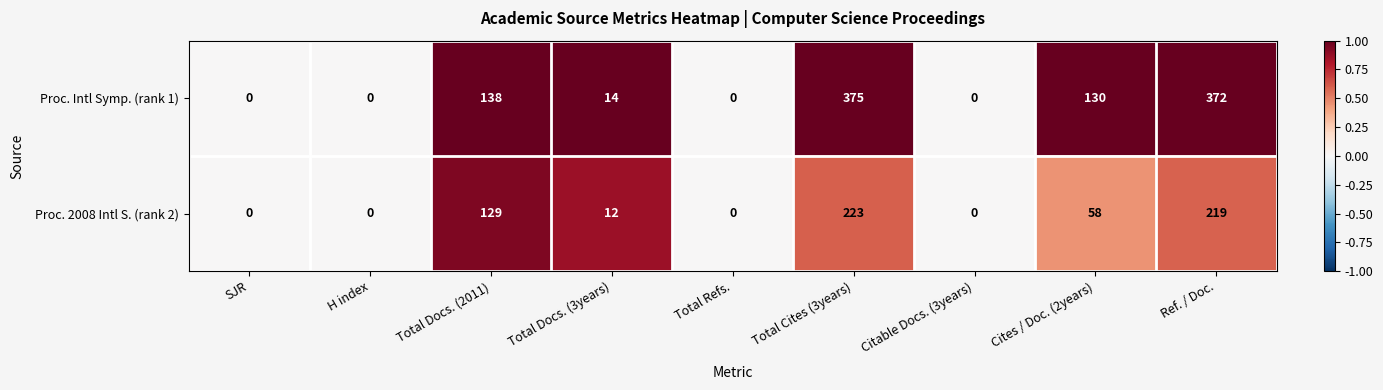

What is the difference between the second highest and minimum values in the Proc. 2008 Intl S. (rank 2) series?

219